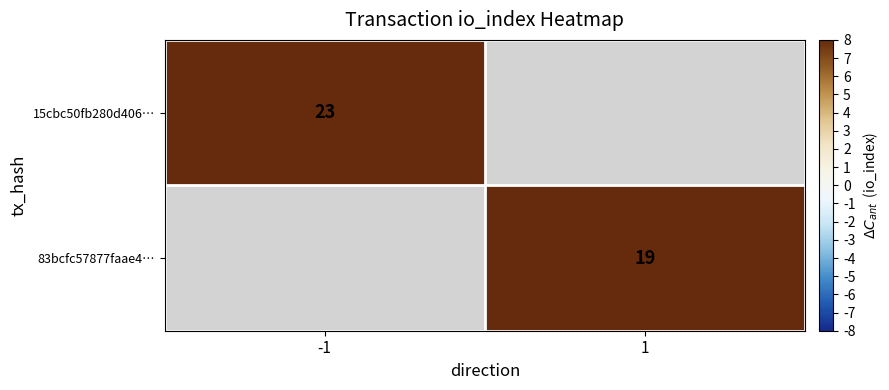

The 83bcfc57877faae4… series shows 28 at 1. True or false?

False